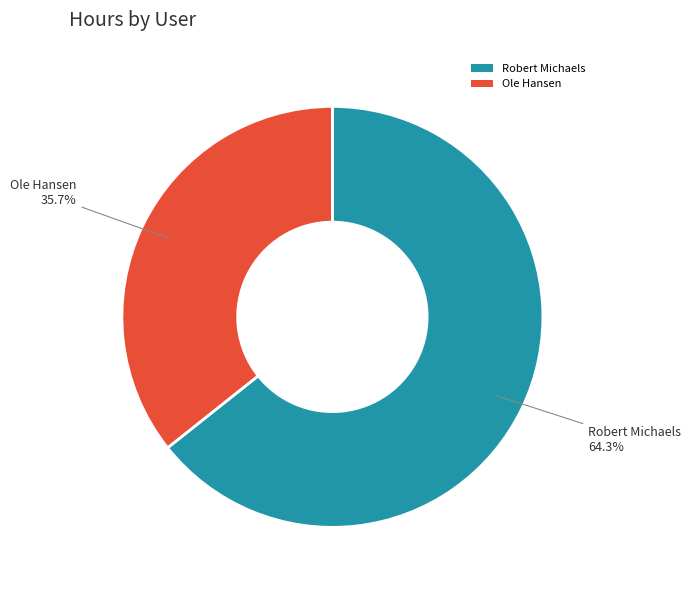

Between Ole Hansen and Robert Michaels, which is larger?

Robert Michaels